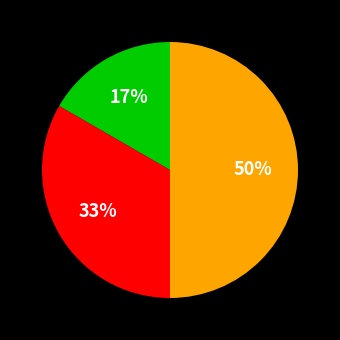

To the nearest percent, what is the average slice percentage?

33%